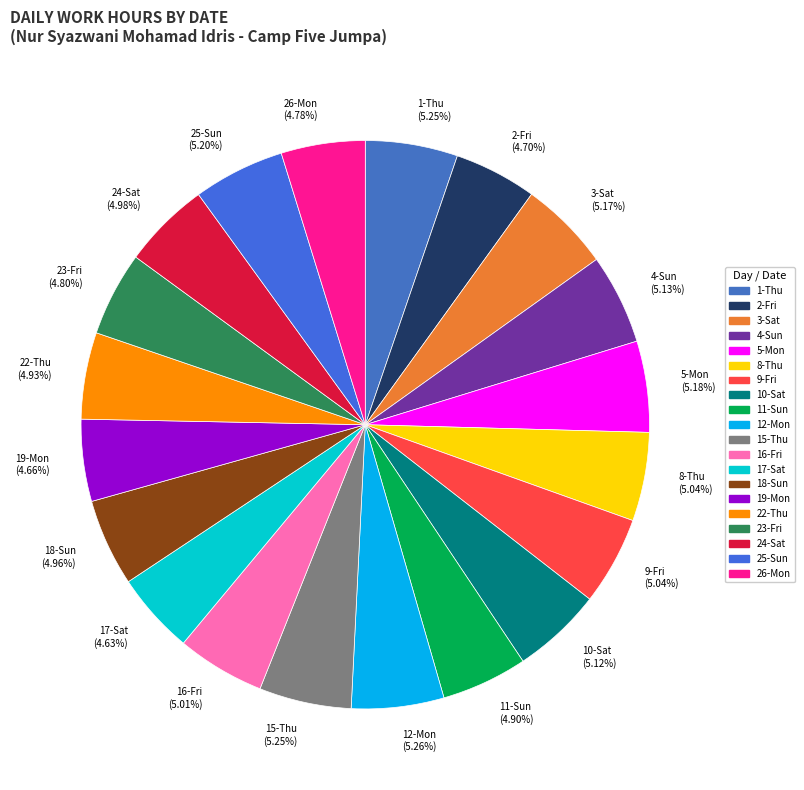

What percentage is NOT represented by 24-Sat?

95.0%